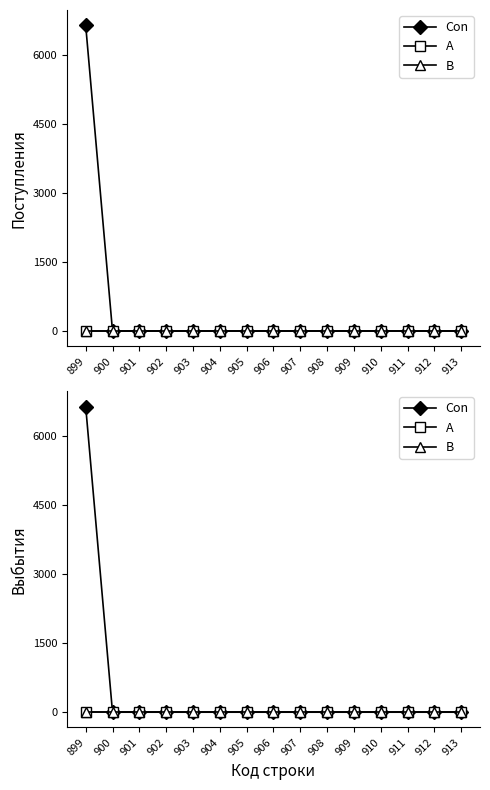

True or false: A and Con cross at least once.

False